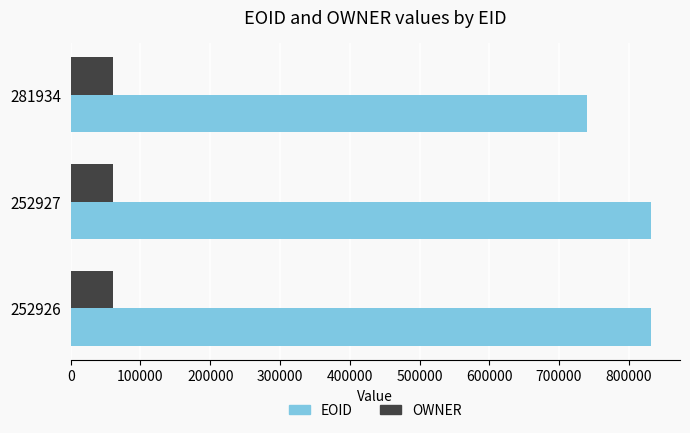

The value of EOID at 252927 is 1238823. True or false?

False